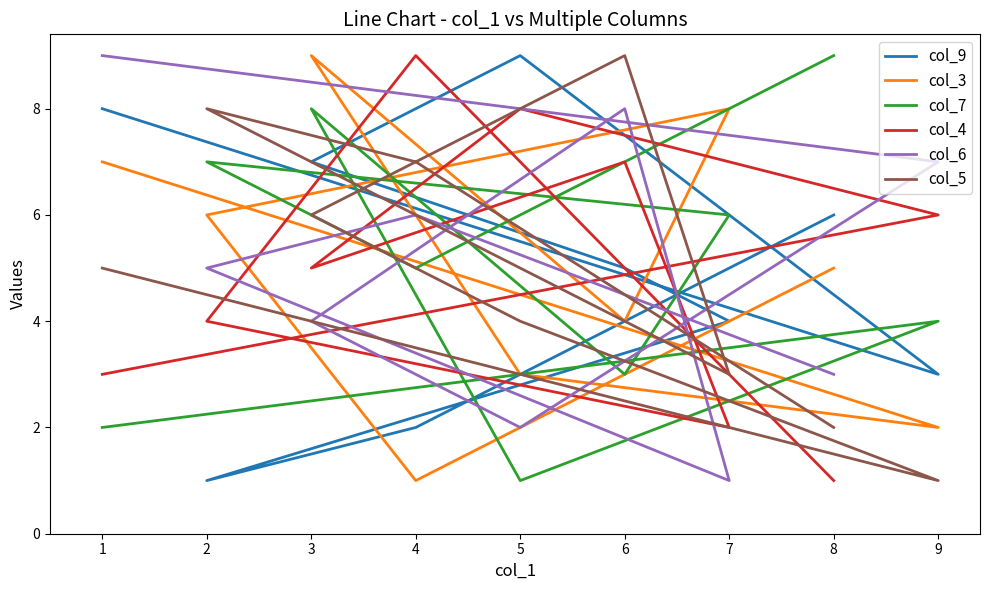

How many series are shown in this chart?

6